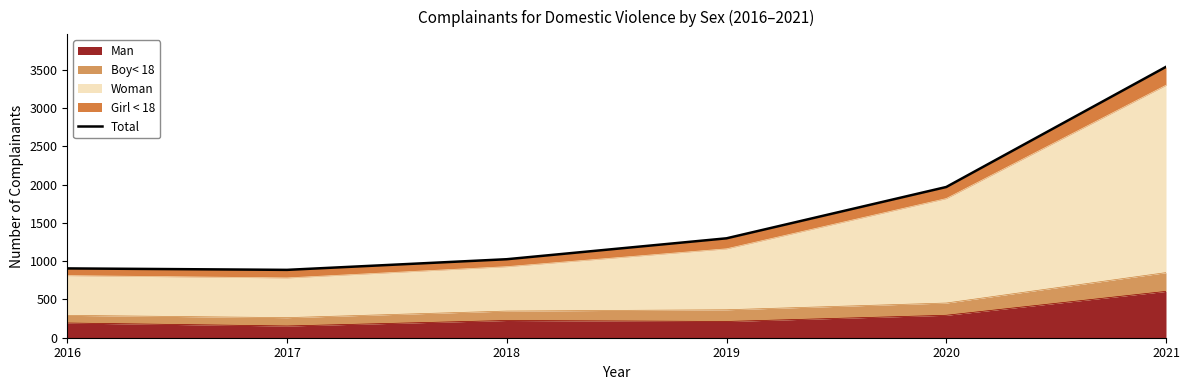

What is the value of the 3rd point from the left?

1025